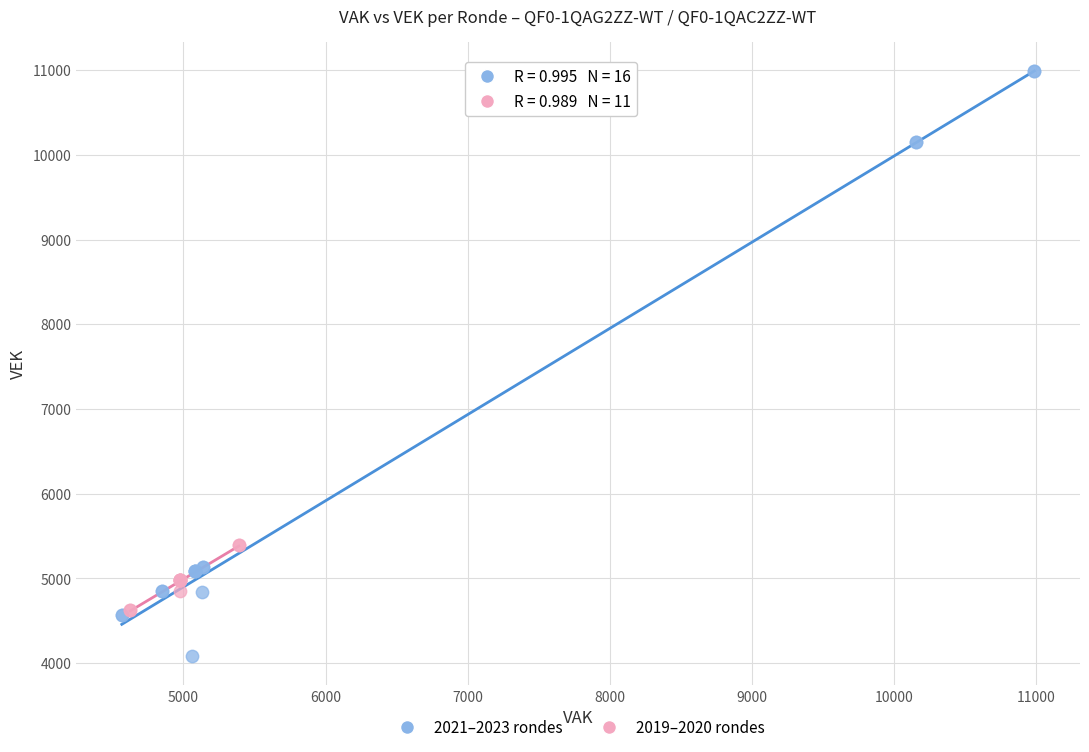

Which series has the largest Y range (max minus min)?

2021–2023 rondes